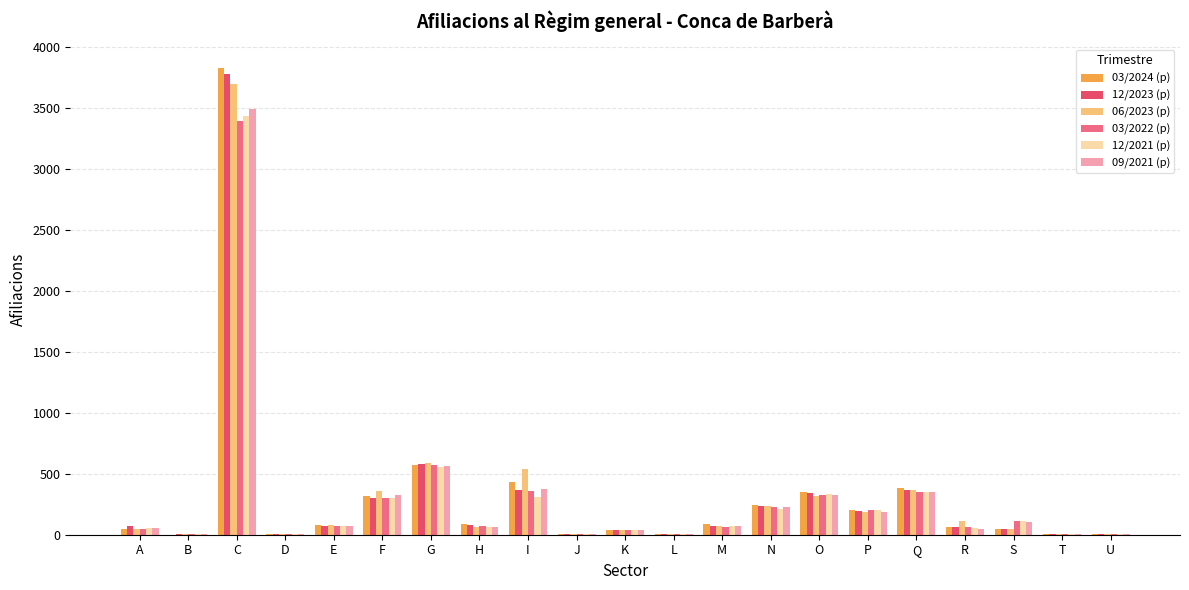

The value of 12/2023 (p) at M is 70. True or false?

True